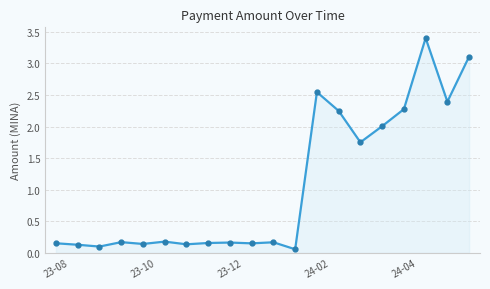

What is the difference between the maximum and minimum values?

3.3